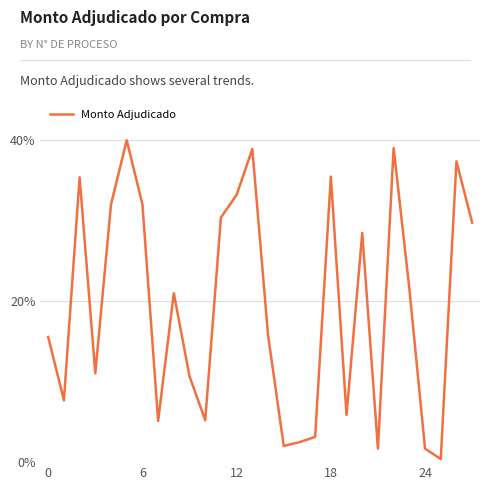

Is this an area chart (filled region under the line)?

No